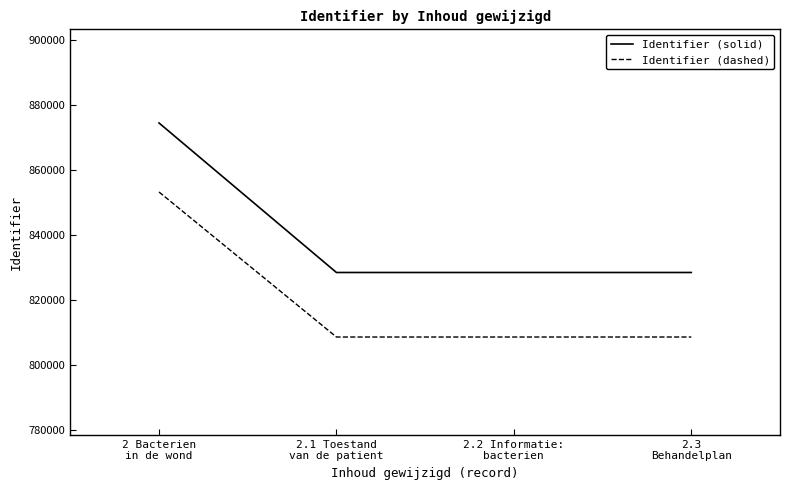

True or false: Identifier (solid) and Identifier (dashed) cross at least once.

False